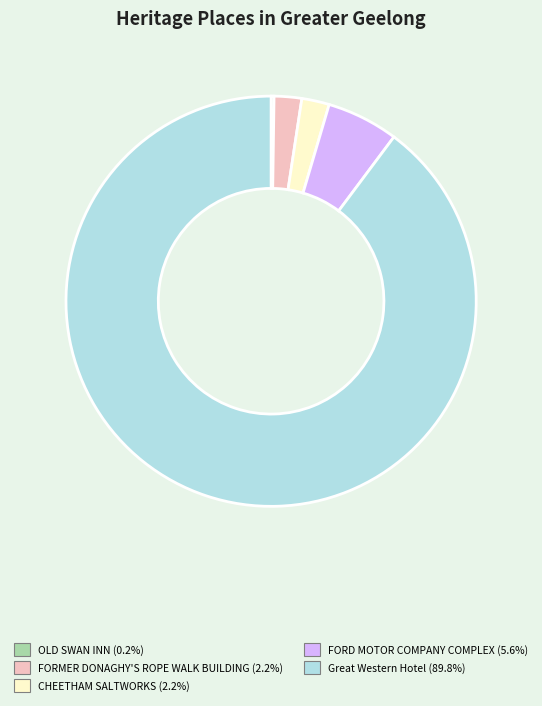

Combined, do Great Western Hotel and FORD MOTOR COMPANY COMPLEX account for over 50%?

Yes